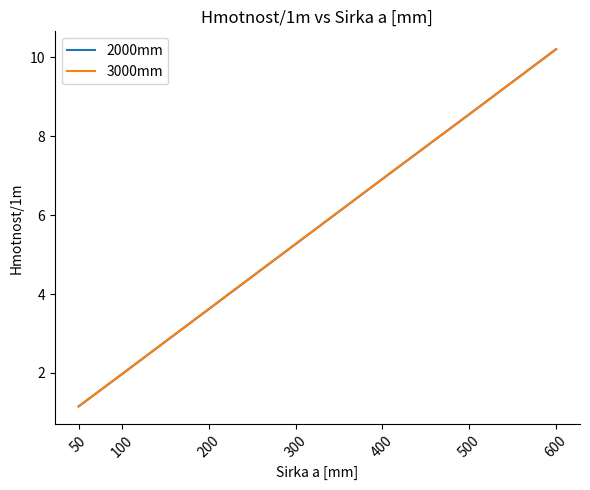

True or false: 3000mm has a value of 13.1 at 500.

False